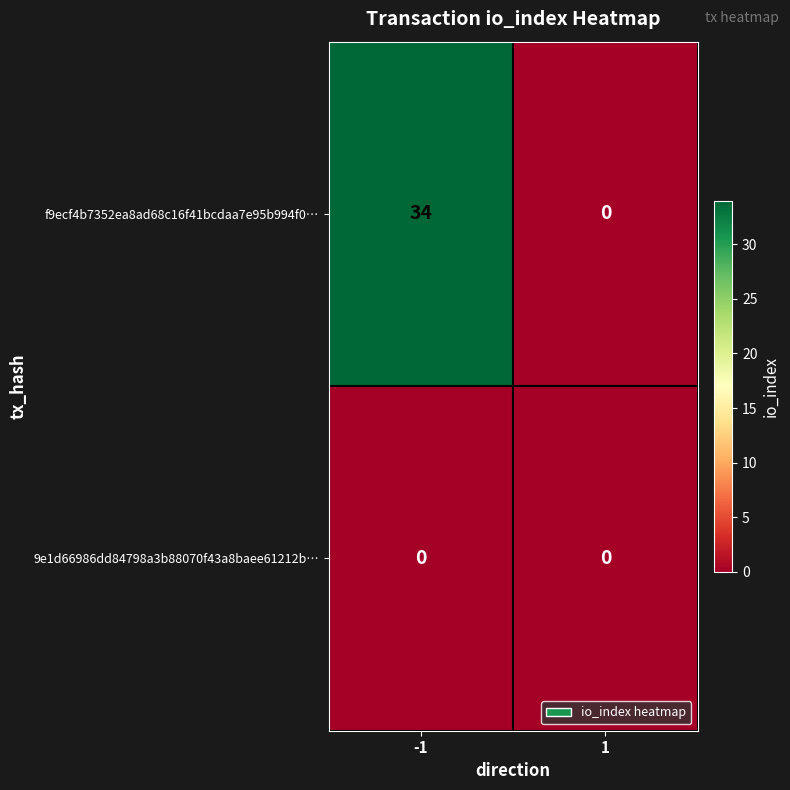

Reading left to right, transcribe all the data shown in this chart.

f9ecf4b7352ea8ad68c16f41bcdaa7e95b994f0…: -1=34	1=0
9e1d66986dd84798a3b88070f43a8baee61212b…: -1=0	1=0